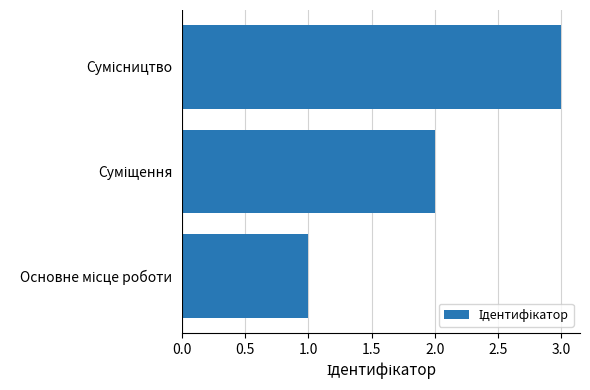

What is the sum of all values?

6